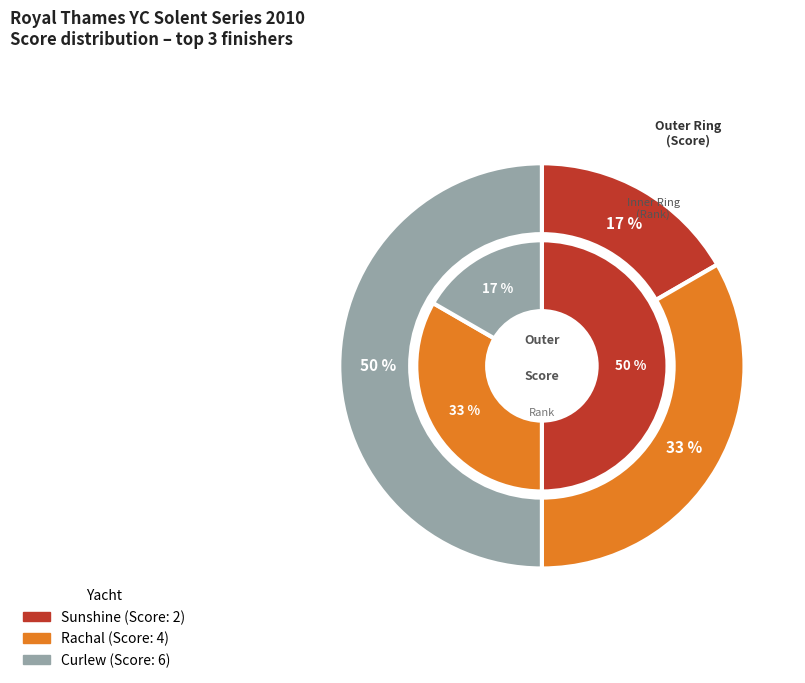

Count the number of slices in the pie.

3